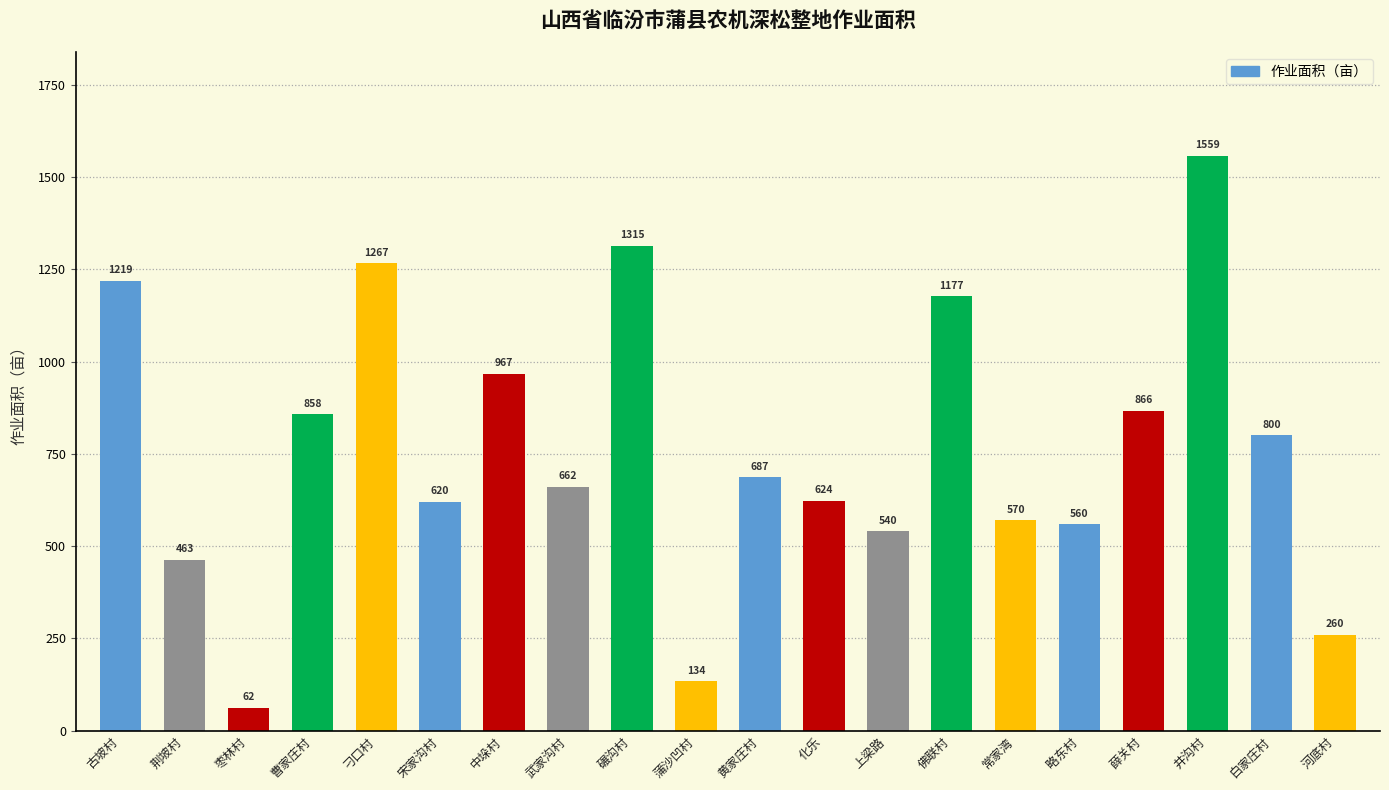

How many values are below 686?

10